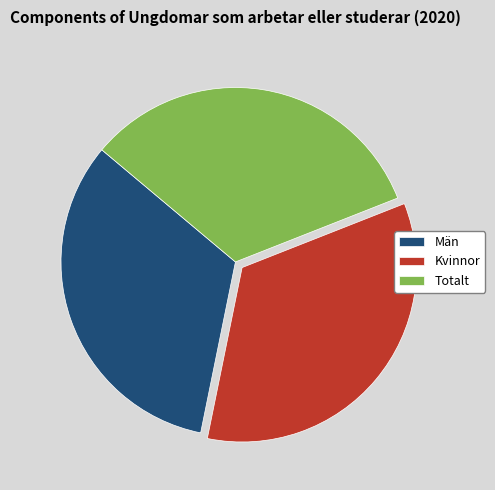

How many slices are in this pie chart?

3